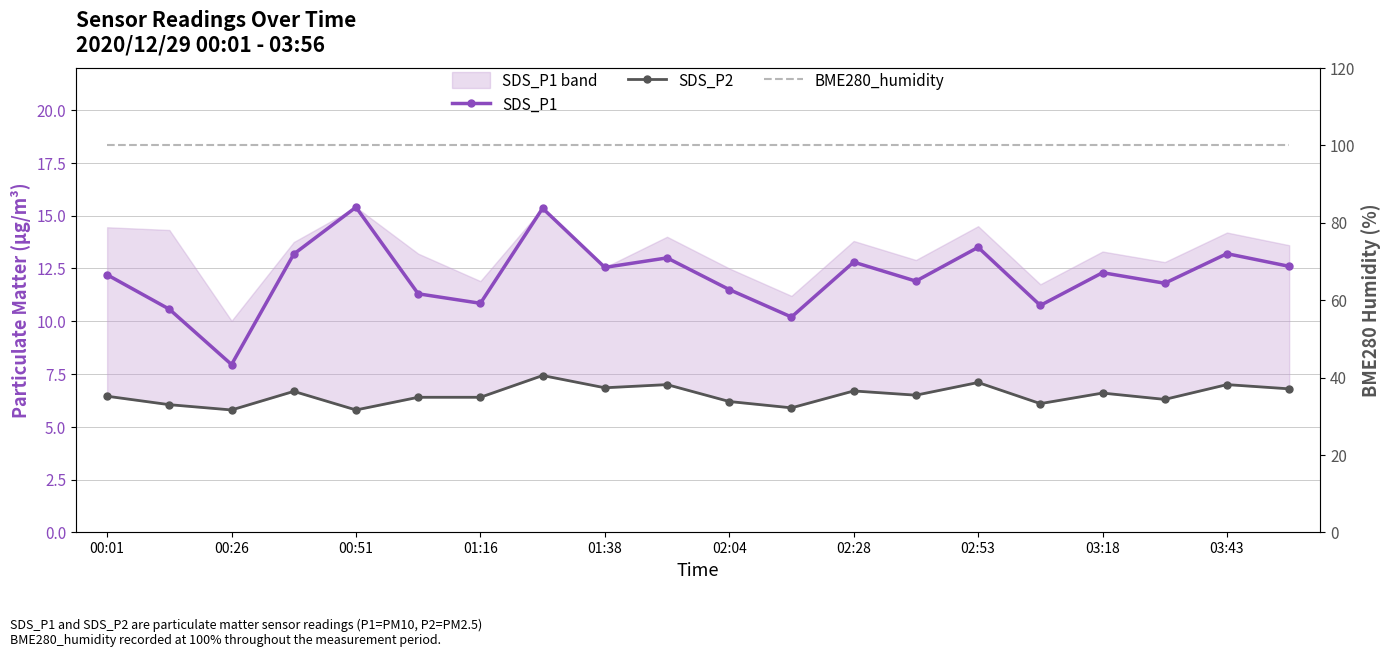

How many lines are shown in the chart?

3